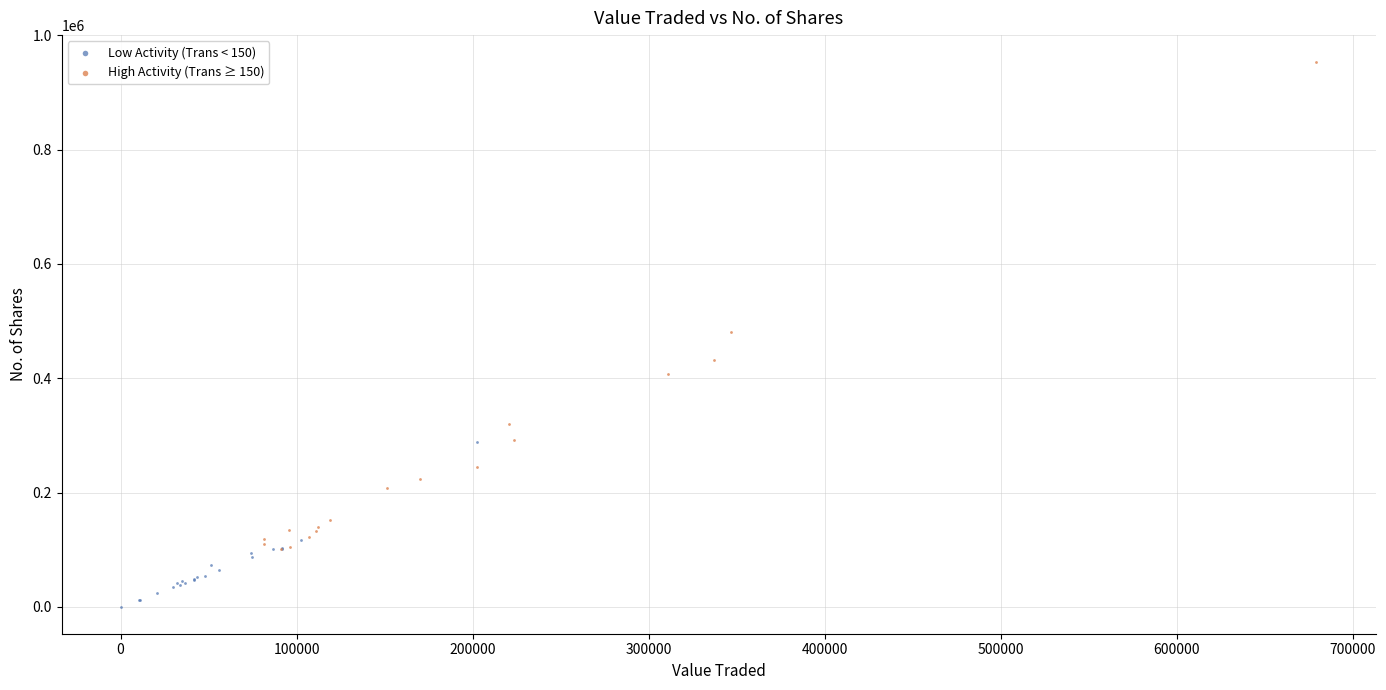

Which series reaches the maximum Y coordinate?

High Activity (Trans ≥ 150)